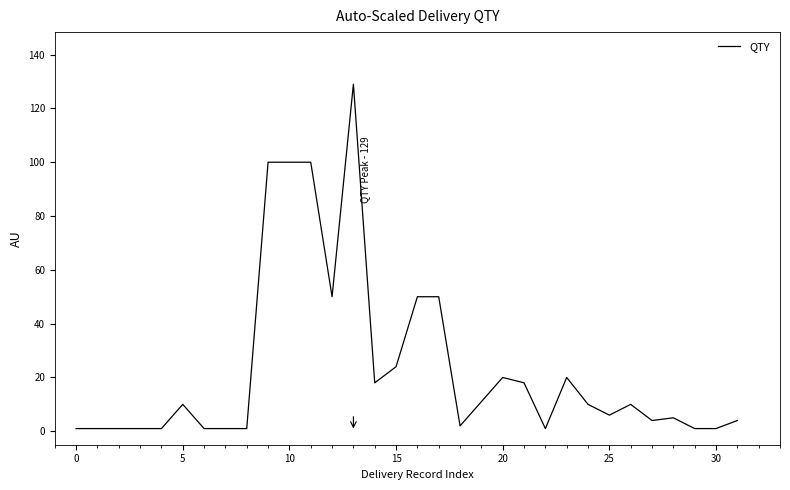

What is the difference between the maximum and minimum values?

128